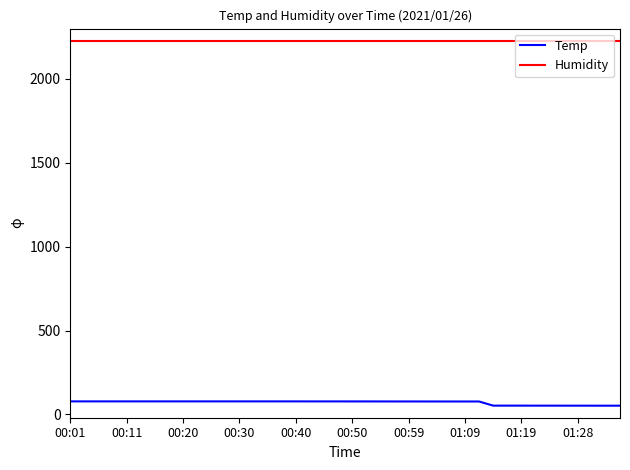

True or false: Temp and Humidity intersect in this chart.

False